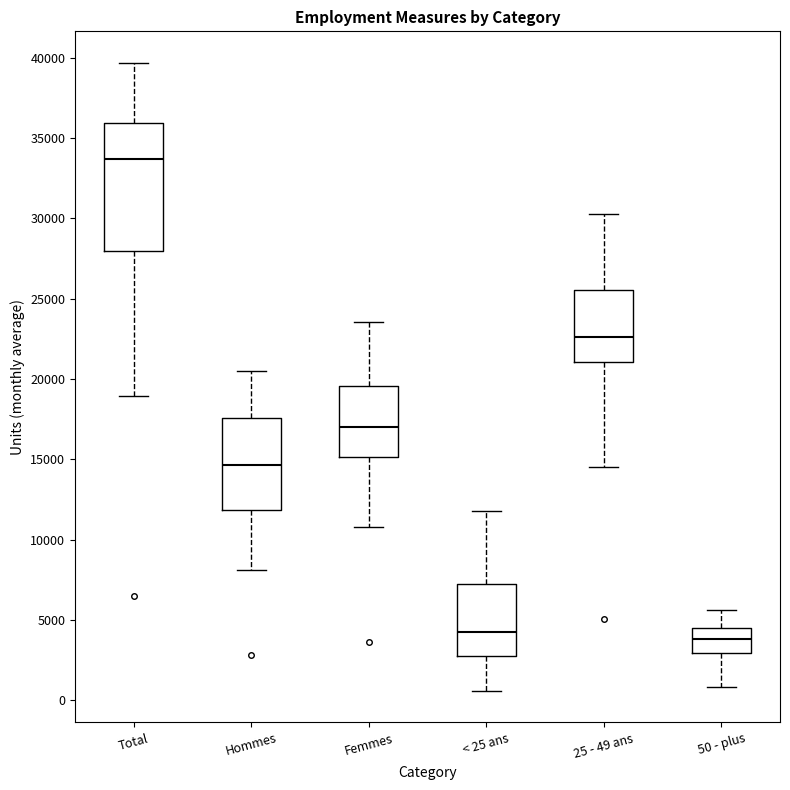

Which box's median line is the highest?

Total